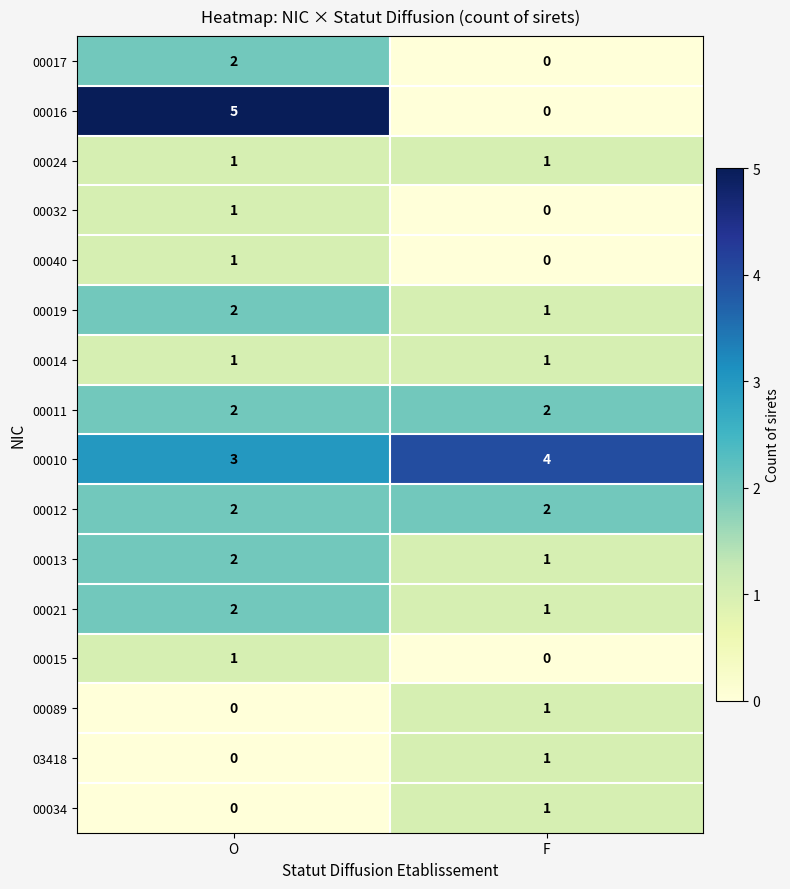

Which series has the largest total across all categories?

00010